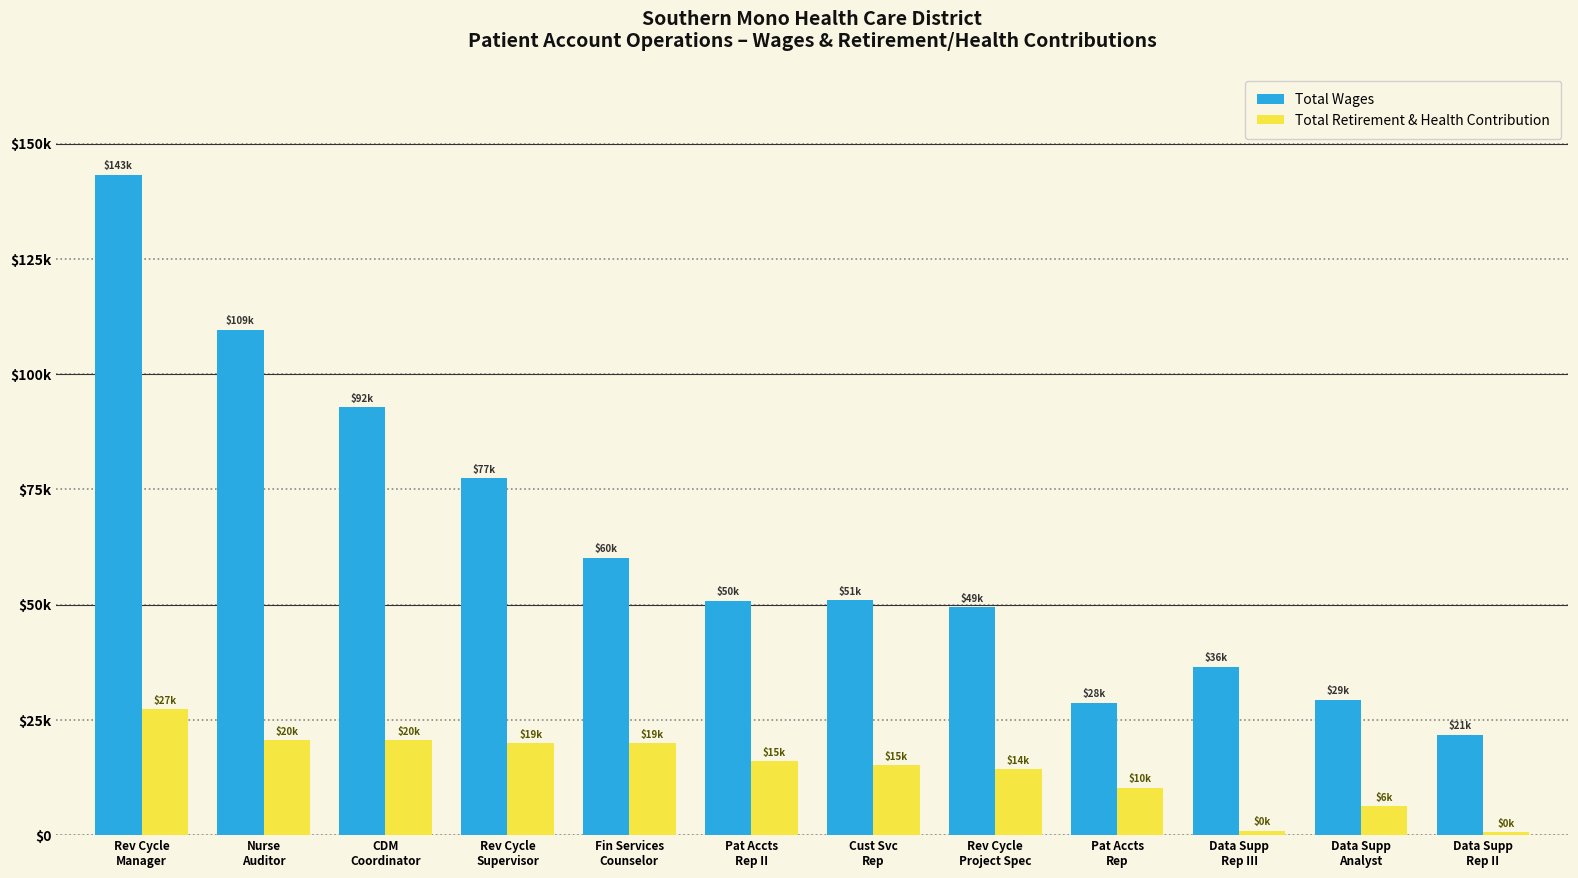

What is the difference between the Total Retirement & Health Contribution values at CDM
Coordinator and Rev Cycle
Supervisor?

667